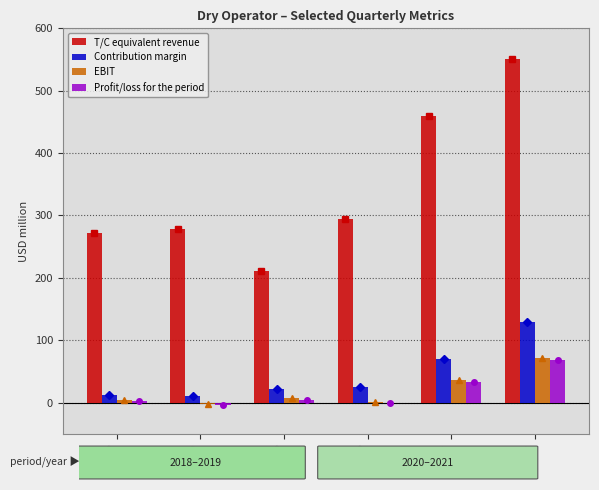

Is it true that EBIT equals 49.3 at Q1 2021?

False